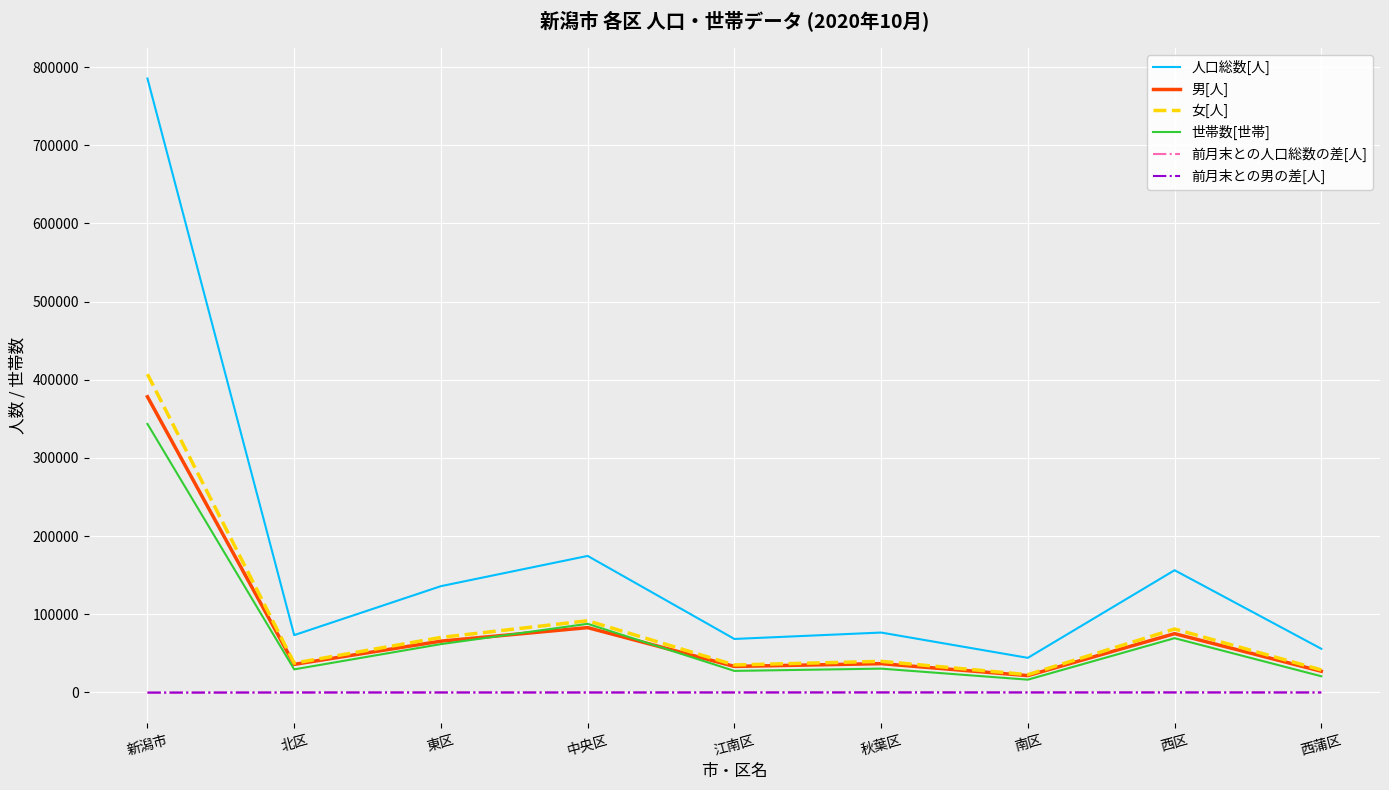

At how many categories does at least one series exceed 203142?

1